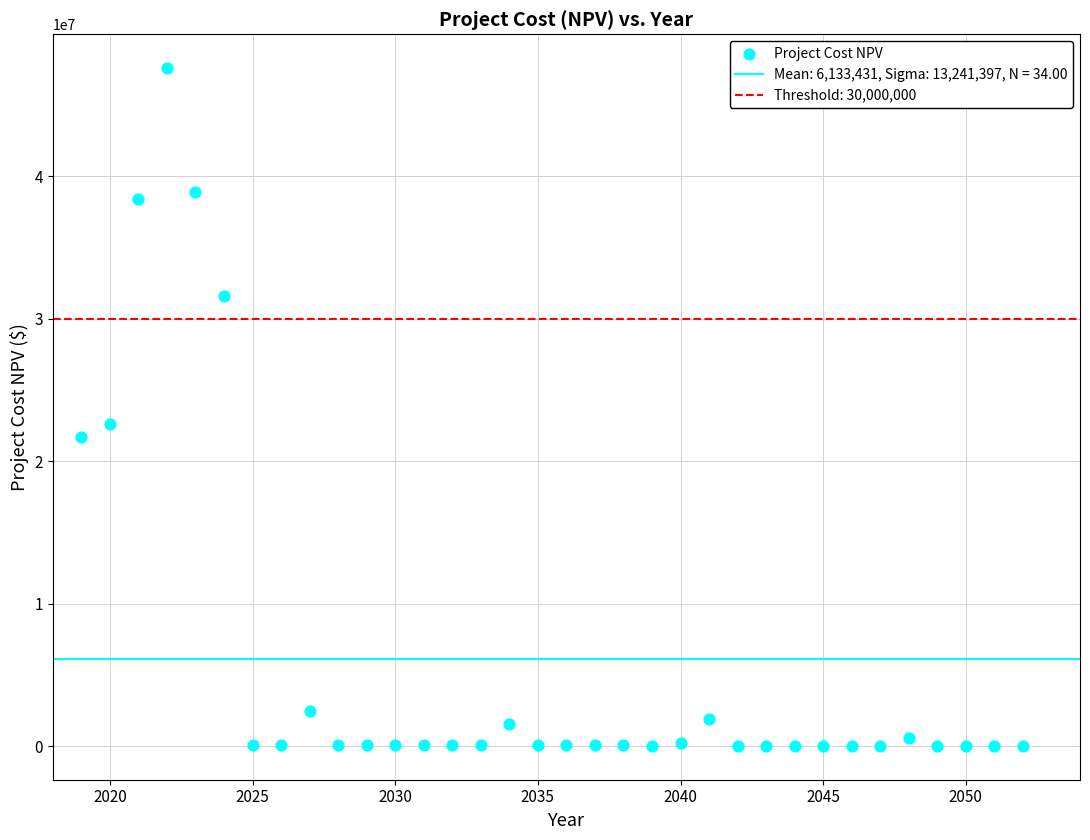

What is the range of Y values (max minus min)?

47551508